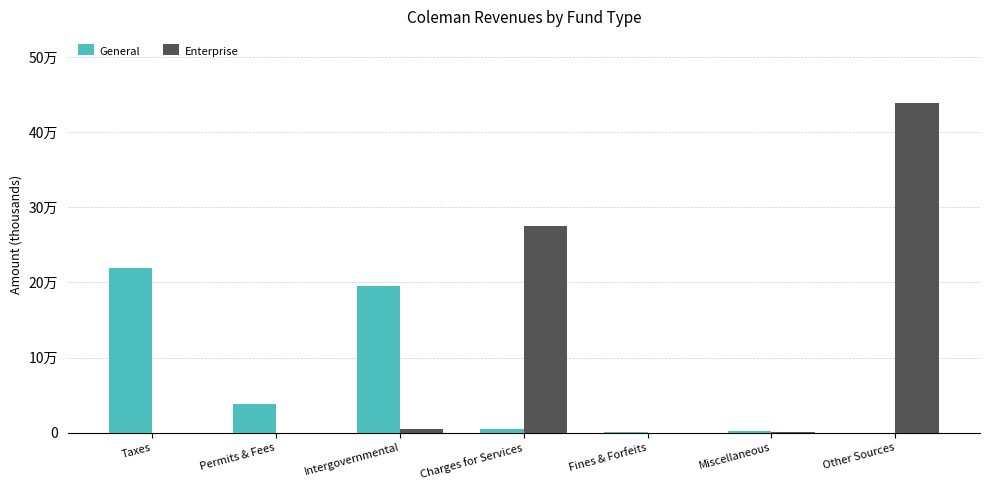

The value of Enterprise at Permits & Fees is 0. True or false?

True